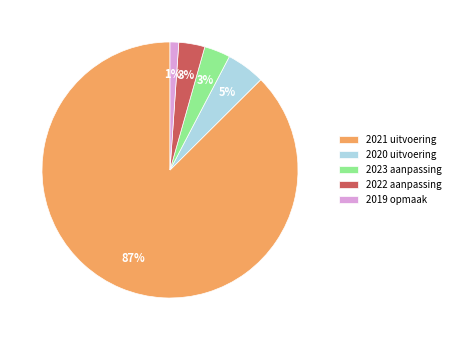

Between 2019 opmaak and 2023 aanpassing, which is larger?

2023 aanpassing